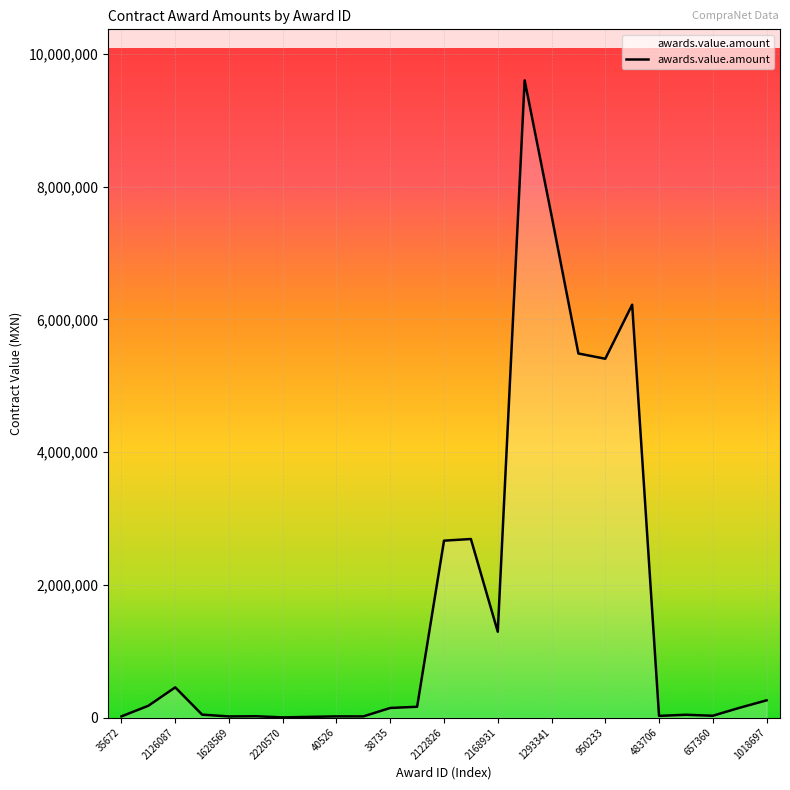

What is the difference between the maximum and minimum values?

9601384.8